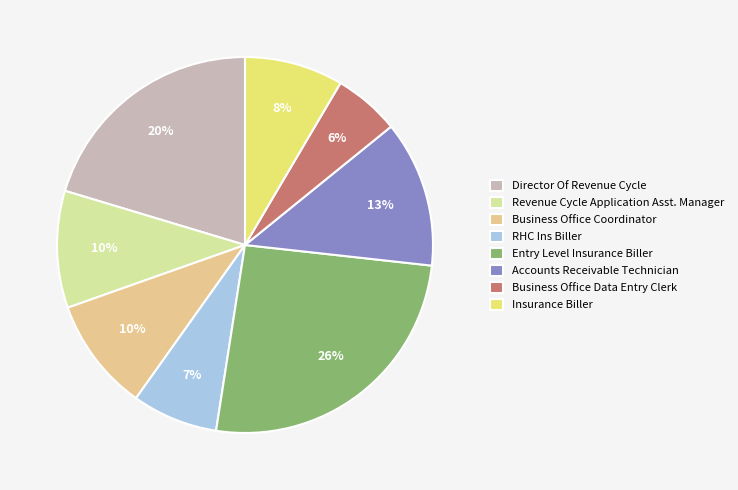

Combined, do Revenue Cycle Application Asst. Manager and Business Office Coordinator account for over 50%?

No